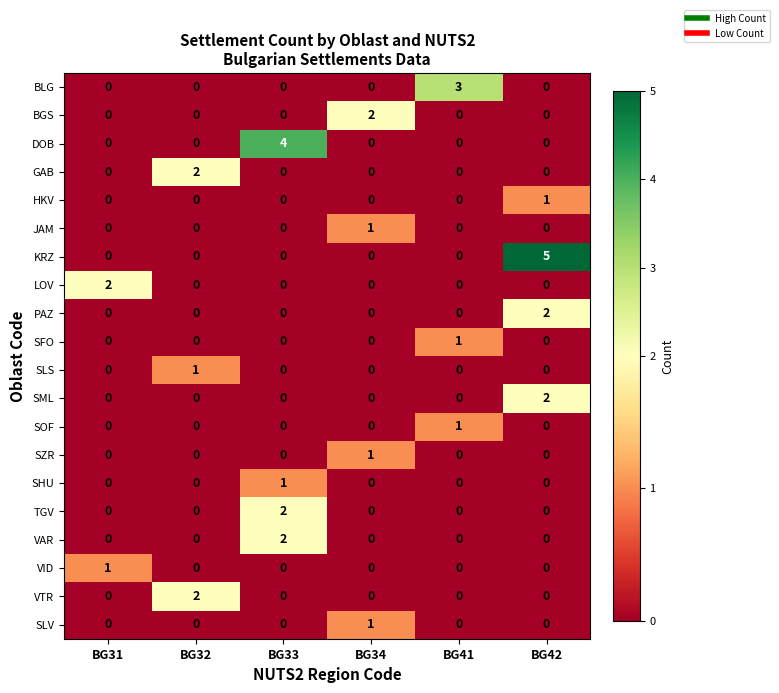

True or false: TGV has a value of 0 at BG34.

True